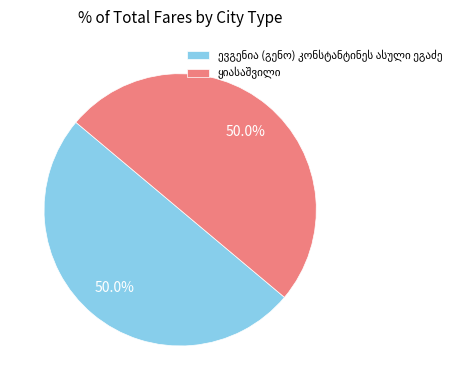

How many slices are in this pie chart?

2